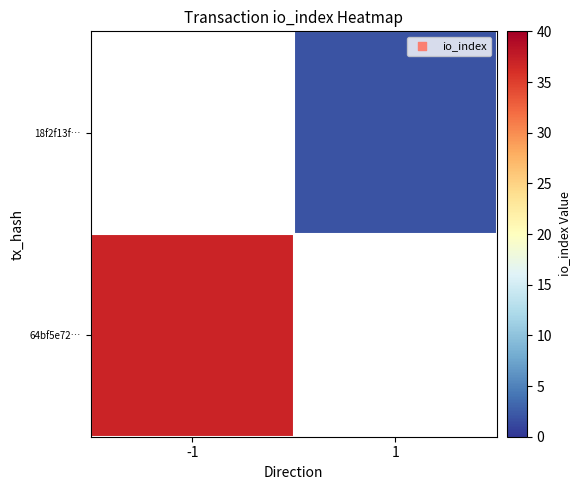

Is the value of 64bf5e72… at -1 greater than the value of 18f2f13f… at 1?

Yes